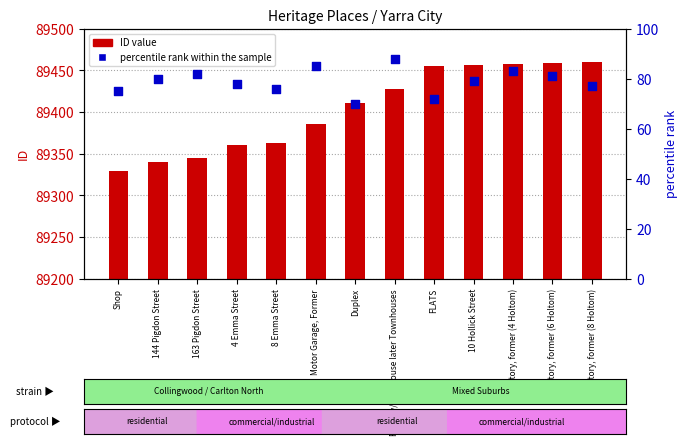

What is the total value across all series at Factory, former (6 Holtom)?

89540